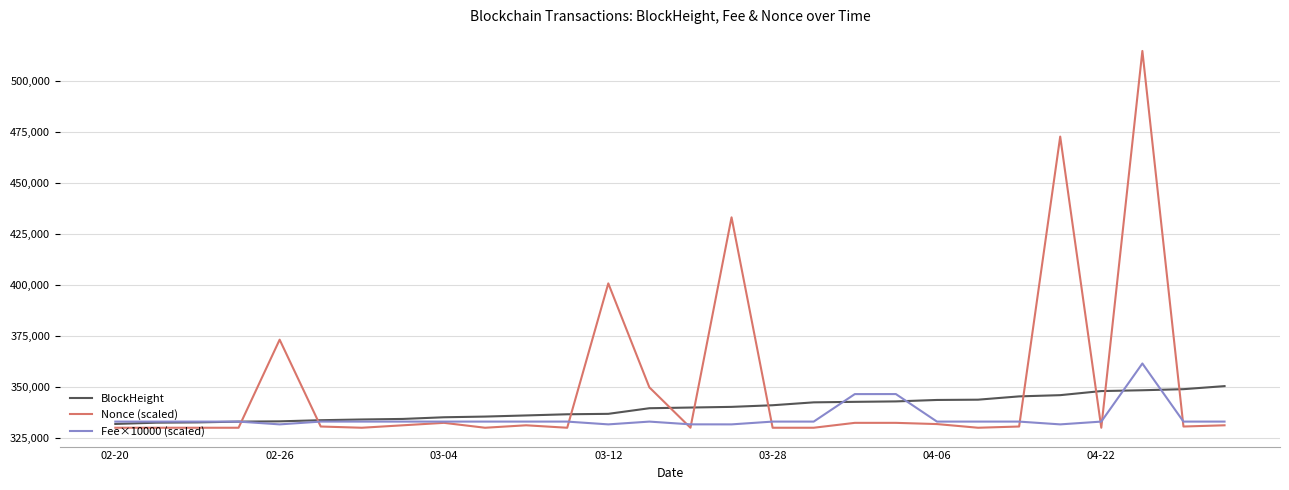

What is the sum of all BlockHeight values?

9508546